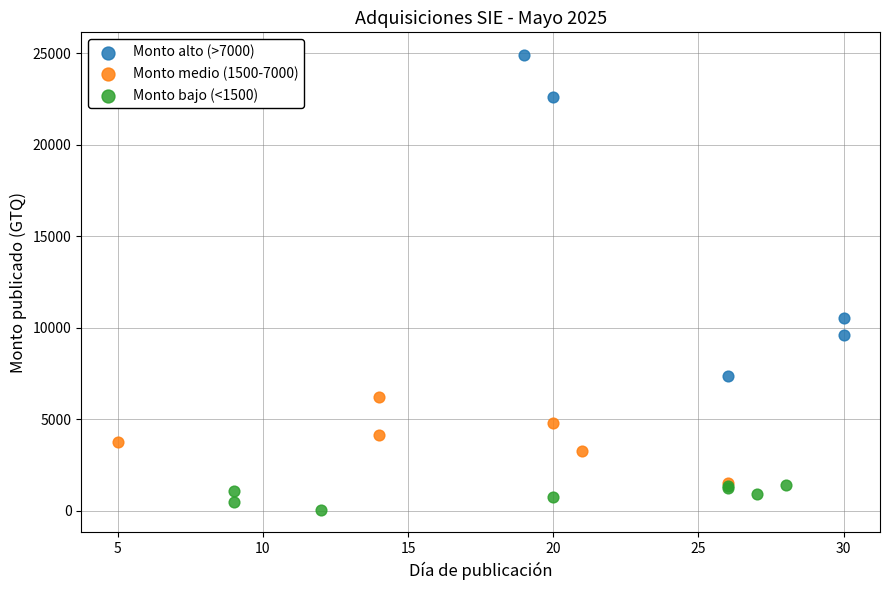

Which series contains the highest Y value?

Monto alto (>7000)